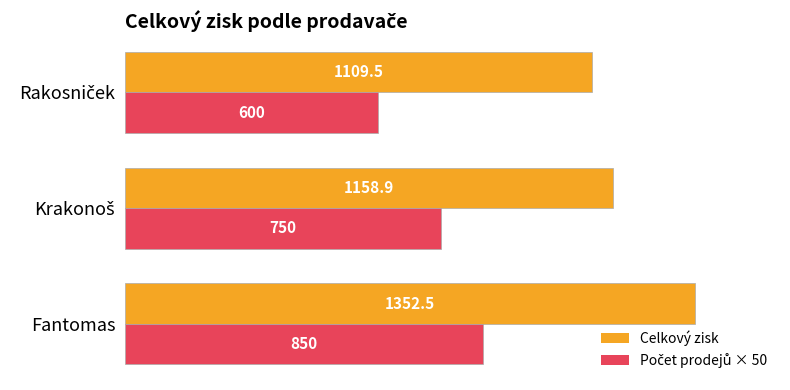

What is the average value of the Celkový zisk series?

1207.0